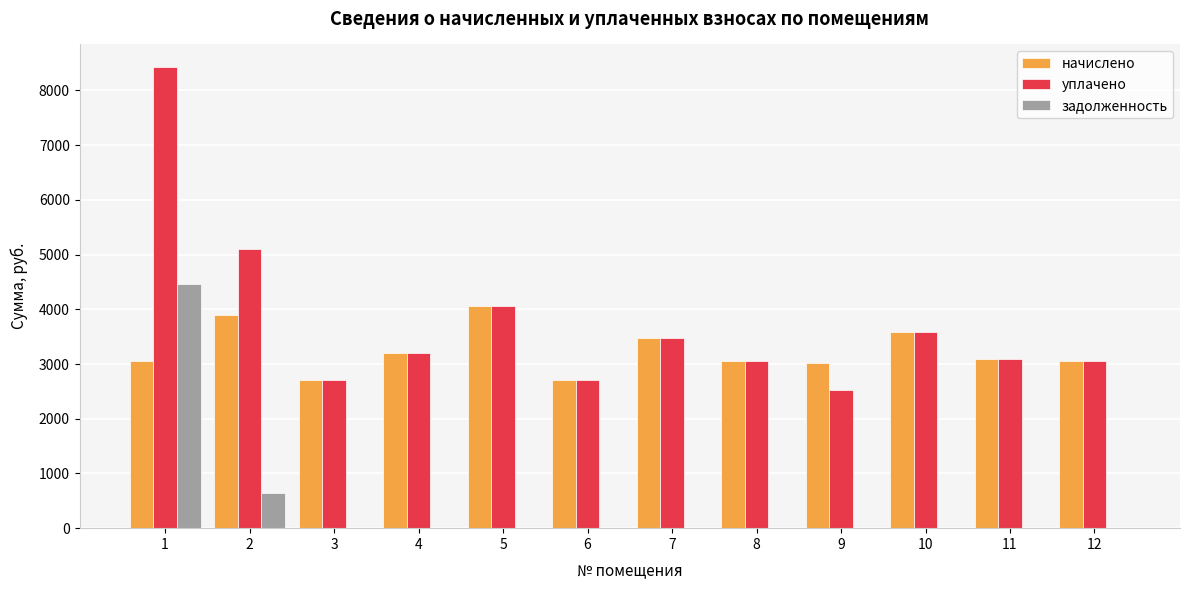

Are the bars grouped side by side (vs. stacked)?

Yes